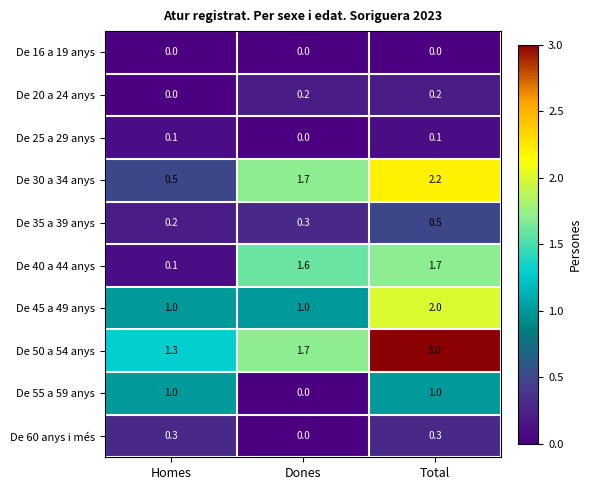

What is the spread (max minus min) of values at Dones?

1.7